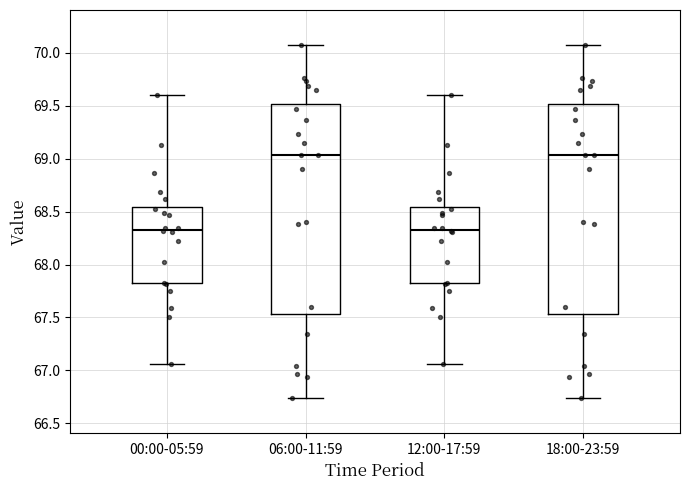

Reading left to right, read every box against the y-axis: the position of its median line, the range the box covers, and the ends of its whiskers. The values are not printed on the chart, so give them approximately, as read against the axis.

00:00-05:59: median 68.35, box 67.85 to 68.55, whiskers 67.05 to 69.60
06:00-11:59: median 69.05, box 67.55 to 69.50, whiskers 66.75 to 70.05
12:00-17:59: median 68.35, box 67.85 to 68.55, whiskers 67.05 to 69.60
18:00-23:59: median 69.05, box 67.55 to 69.50, whiskers 66.75 to 70.05